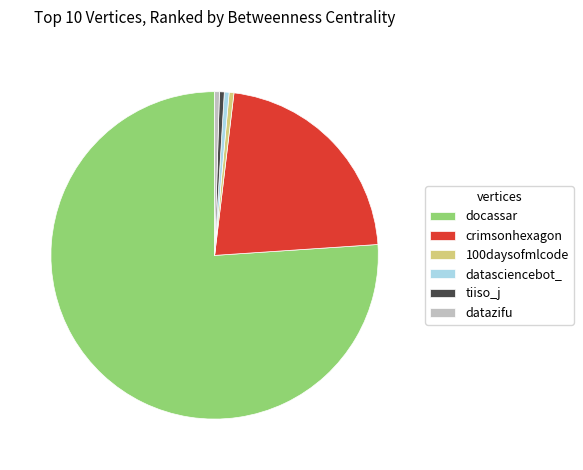

Which category has the biggest portion of the pie?

docassar